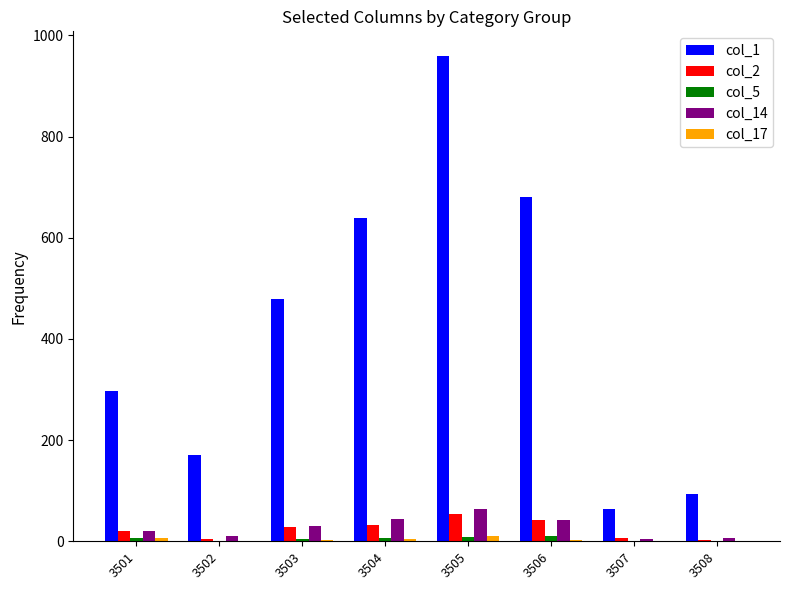

Count the number of categories in the chart.

8